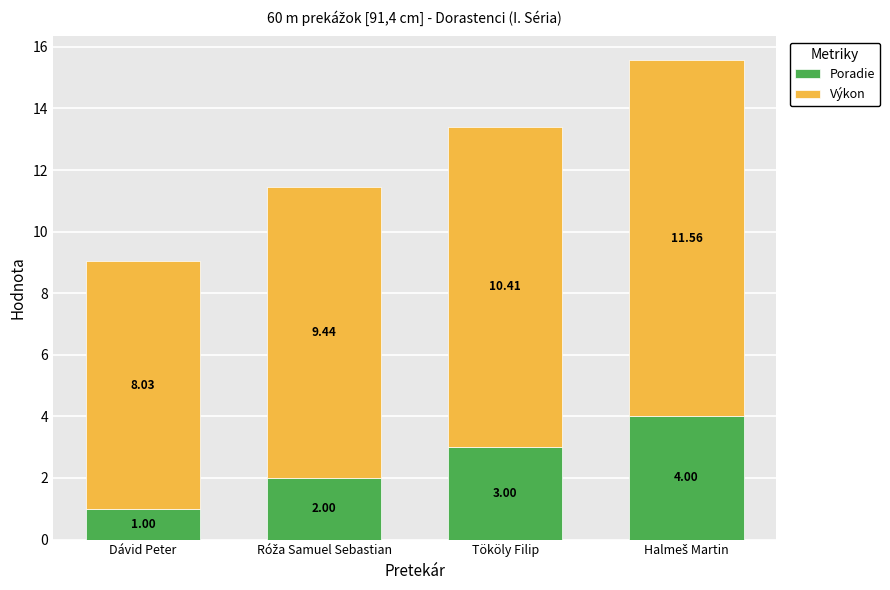

How many categories are shown in the chart?

4